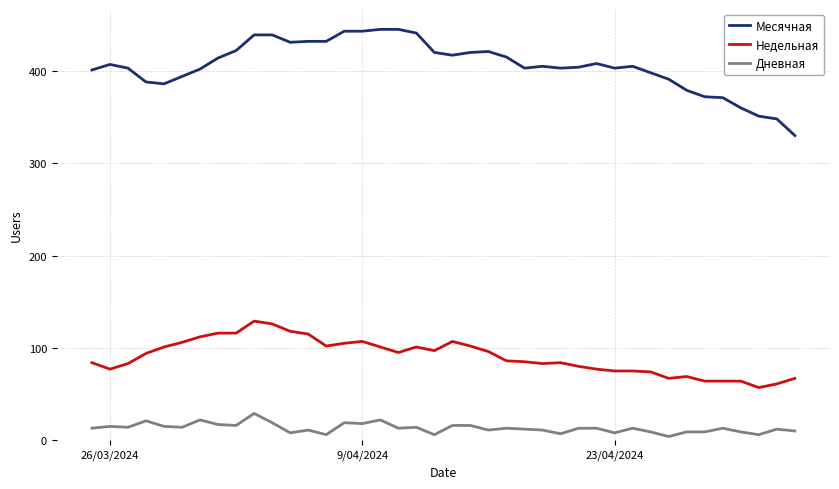

Does the chart display data point markers on the line(s)?

No